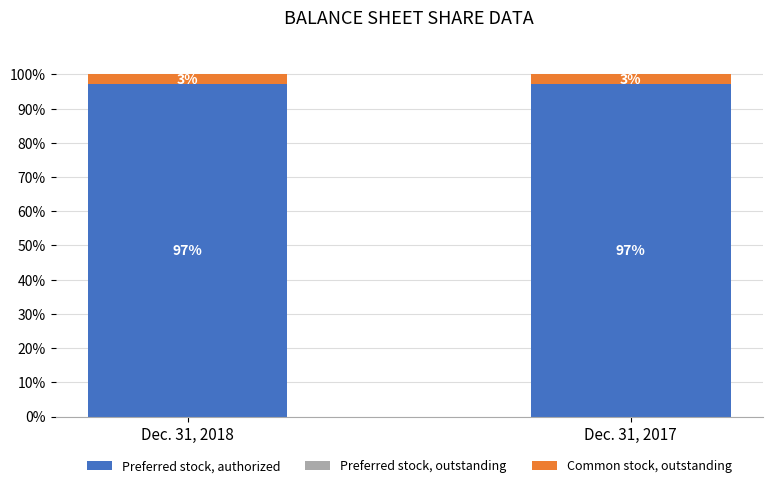

The value of Preferred stock, authorized at Dec. 31, 2017 is 154.1. True or false?

False